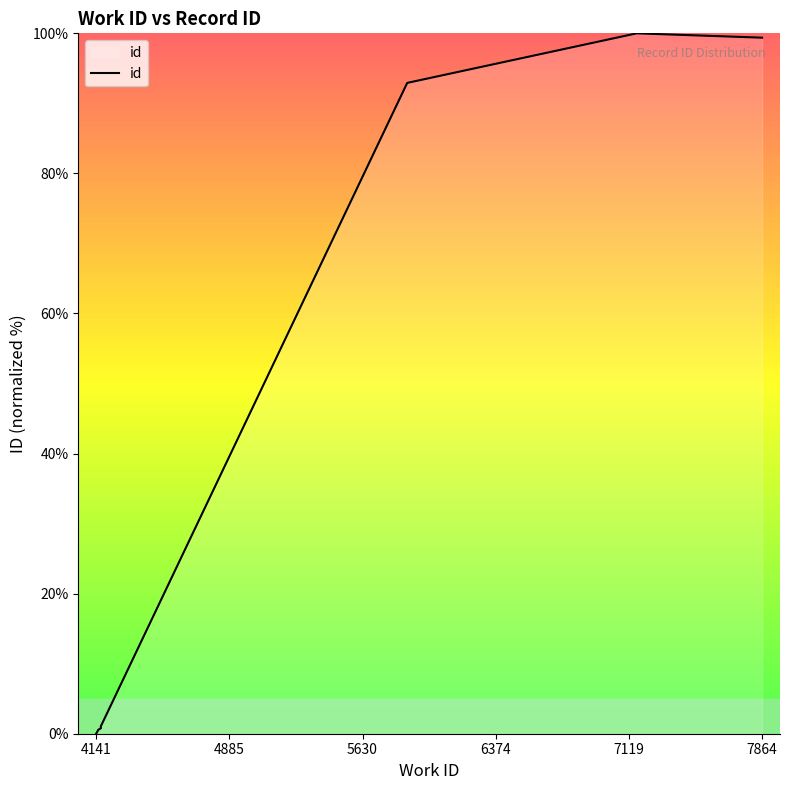

What is the difference between the maximum and minimum values?

100.0